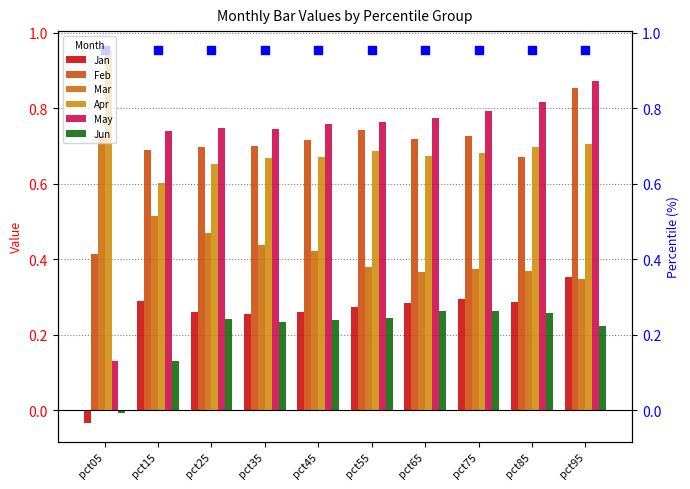

True or false: May has a value of 0.1 at pct05.

True